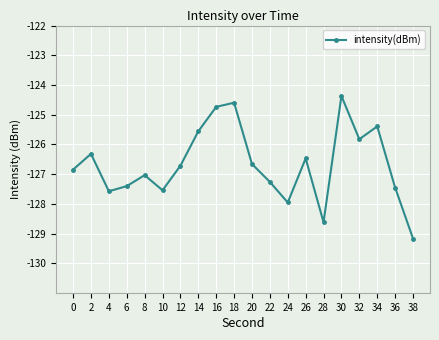

The chart shows a value of -126.7 at 20. True or false?

True